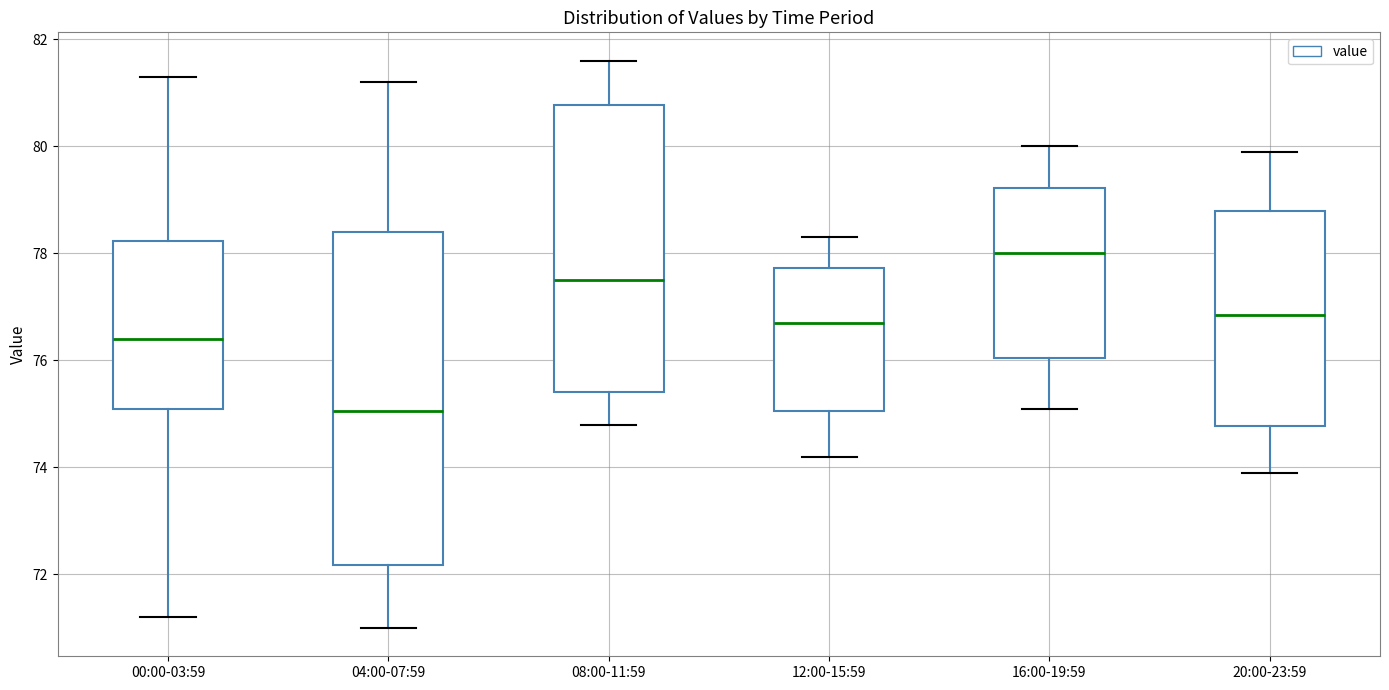

Where does the upper whisker of the box for 08:00-11:59 end on the y-axis? The values are not printed on the chart, so give them approximately, as read against the axis.

81.6